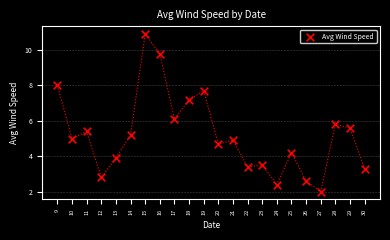

What is the range of Y values (max minus min)?

8.9